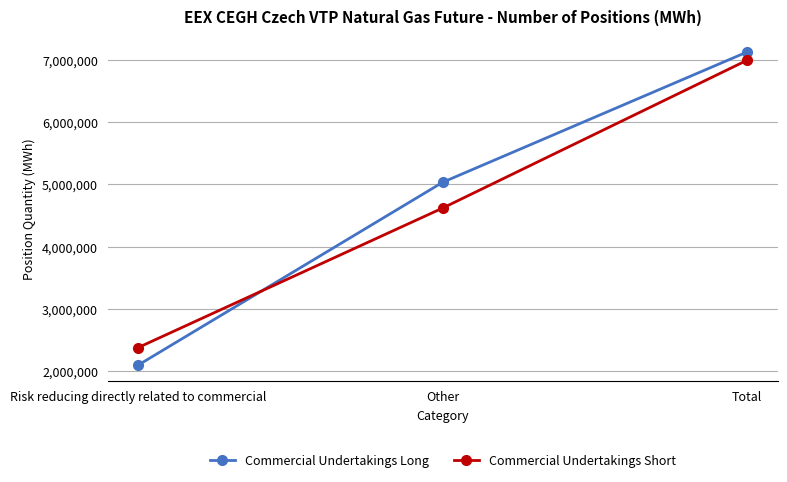

Rank the series by their maximum value, from highest to lowest.

Commercial Undertakings Long, Commercial Undertakings Short